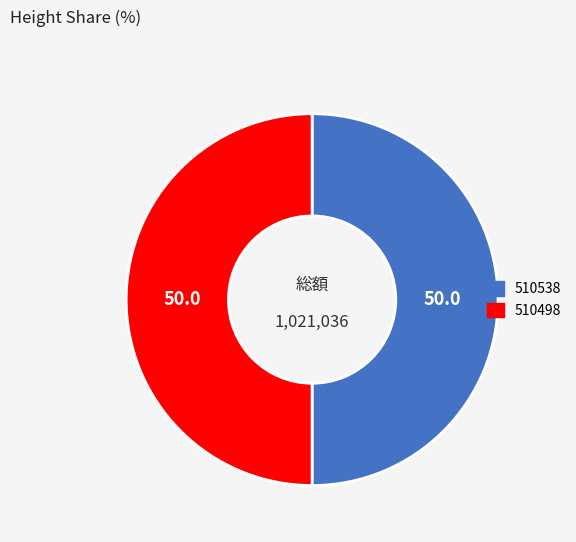

What is the ratio of the value at 510538 to the value at 510498?

1.0